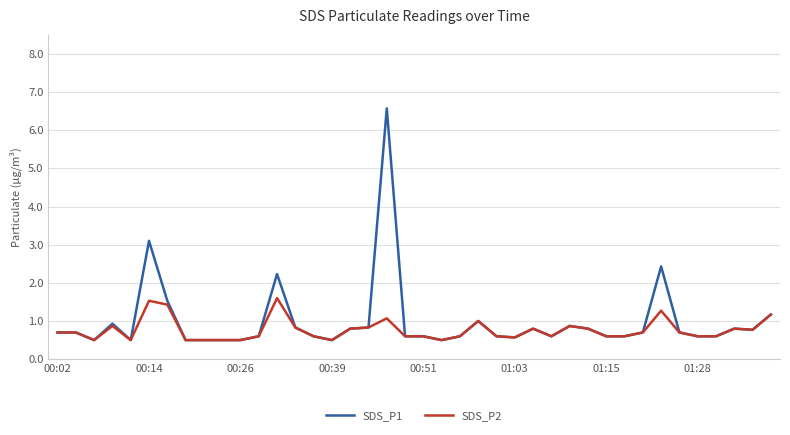

Reading left to right, what are all the values shown in this chart?

SDS_P1: 0.7	0.7	0.5	0.9	0.5	3.1	1.5	0.5	0.5	0.5	0.5	0.6	2.2	0.8	0.6	0.5	0.8	0.8	6.6	0.6	0.6	0.5	0.6	1.0	0.6	0.6	0.8	0.6	0.9	0.8	0.6	0.6	0.7	2.4	0.7	0.6	0.6	0.8	0.8	1.2
SDS_P2: 0.7	0.7	0.5	0.9	0.5	1.5	1.4	0.5	0.5	0.5	0.5	0.6	1.6	0.8	0.6	0.5	0.8	0.8	1.1	0.6	0.6	0.5	0.6	1.0	0.6	0.6	0.8	0.6	0.9	0.8	0.6	0.6	0.7	1.3	0.7	0.6	0.6	0.8	0.8	1.2